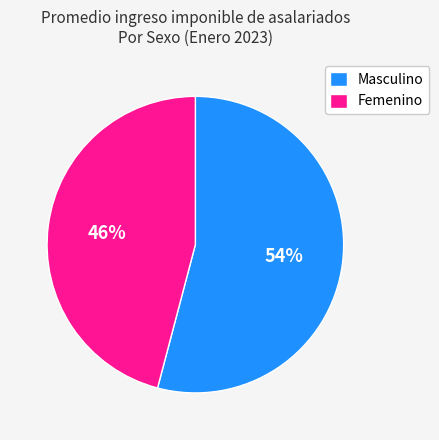

To the nearest percent, what is the difference between the largest and smallest slice percentages?

8%